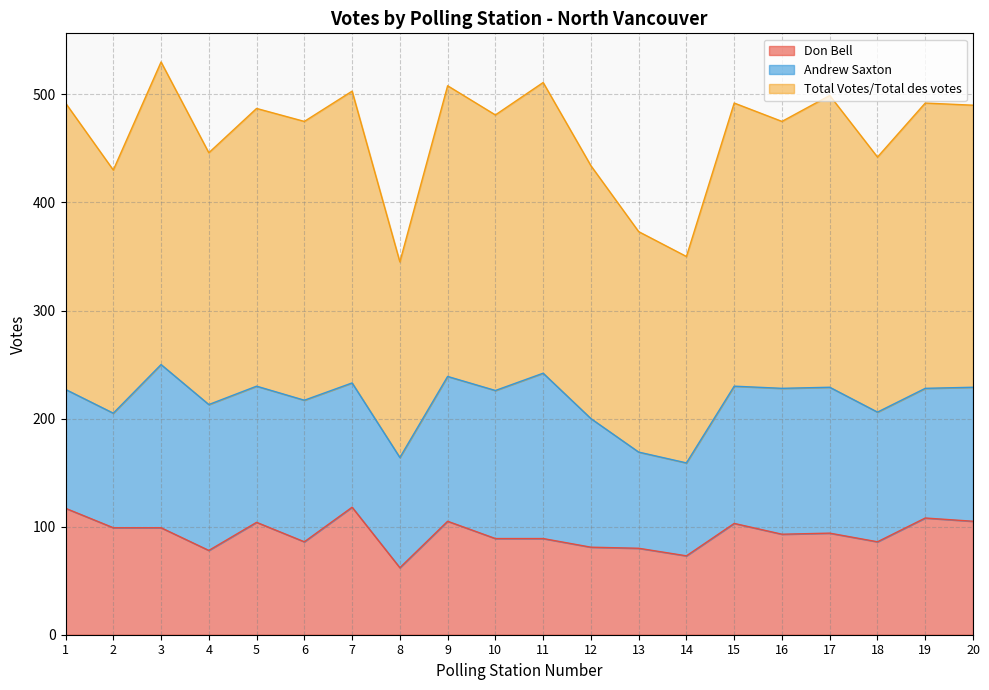

Is it true that Total Votes/Total des votes equals 671 at 9?

False